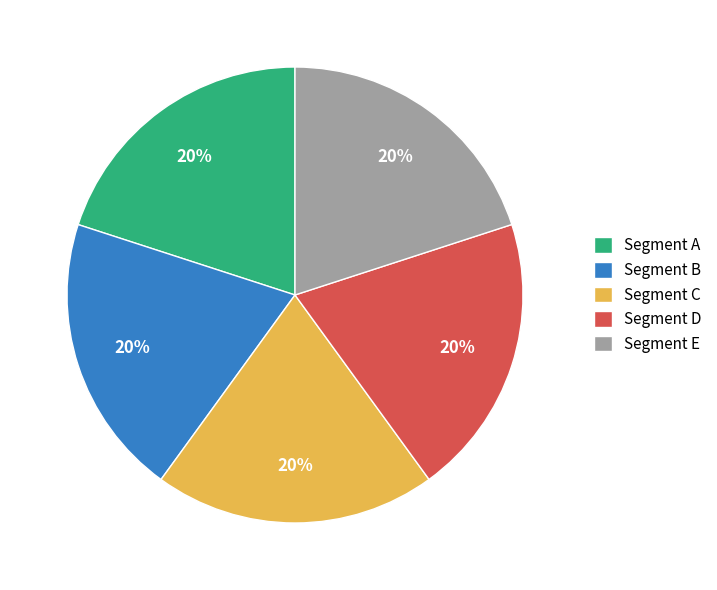

To the nearest percent, what percentage of the pie is Segment D?

20%